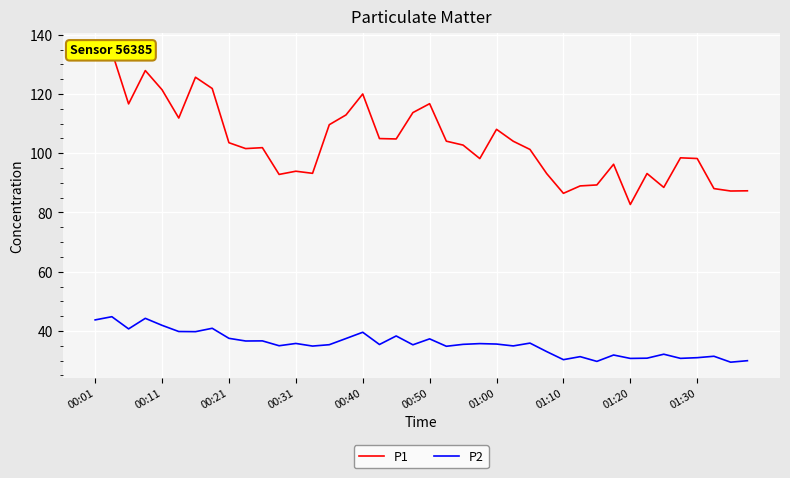

What is the minimum value for P2?

29.5